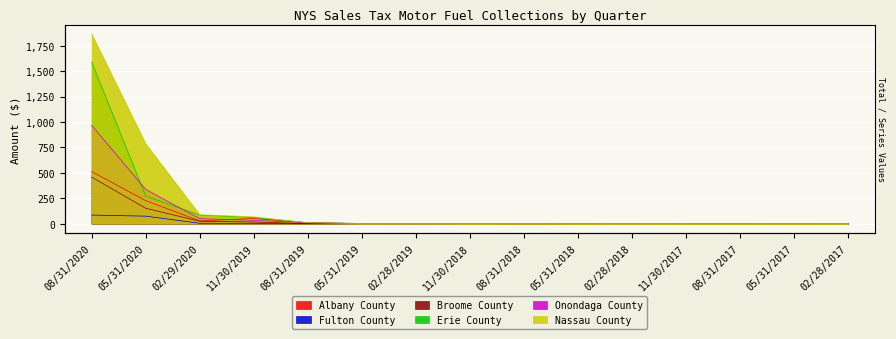

Which has a higher value, 08/31/2018 or 02/29/2020?

02/29/2020